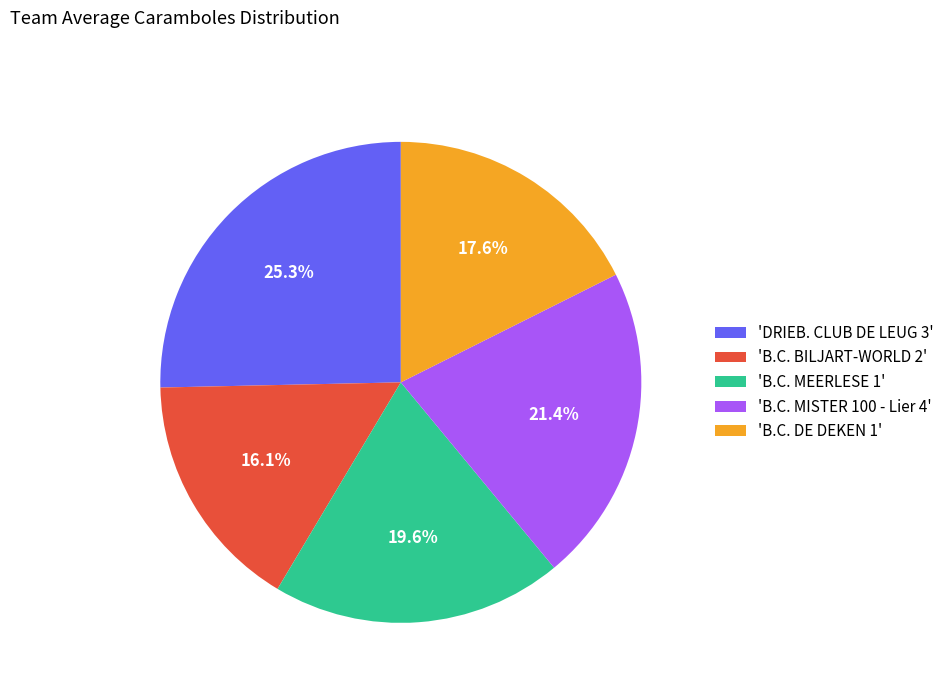

Do 'B.C. BILJART-WORLD 2' and 'DRIEB. CLUB DE LEUG 3' together represent more than half of the pie?

No